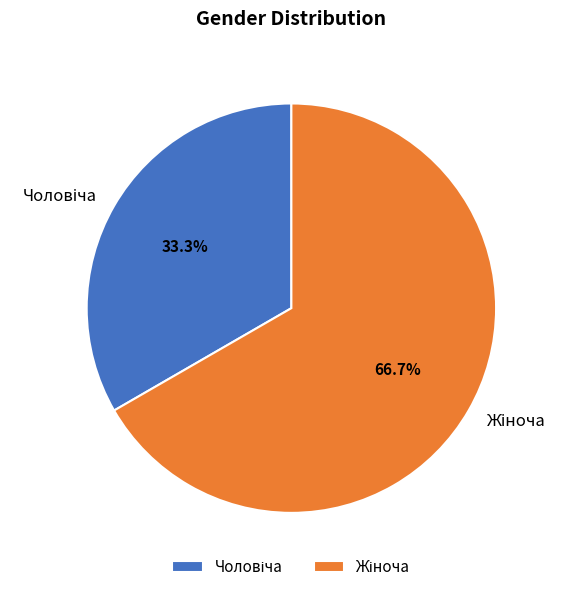

Is there any slice that represents more than half of the pie?

Yes